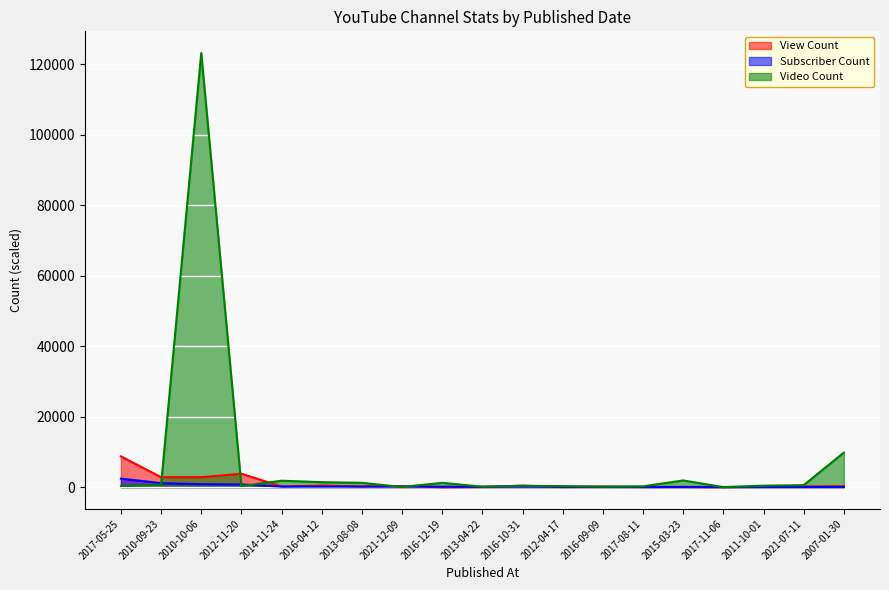

Rank the series by their maximum value, from highest to lowest.

Video Count, View Count, Subscriber Count